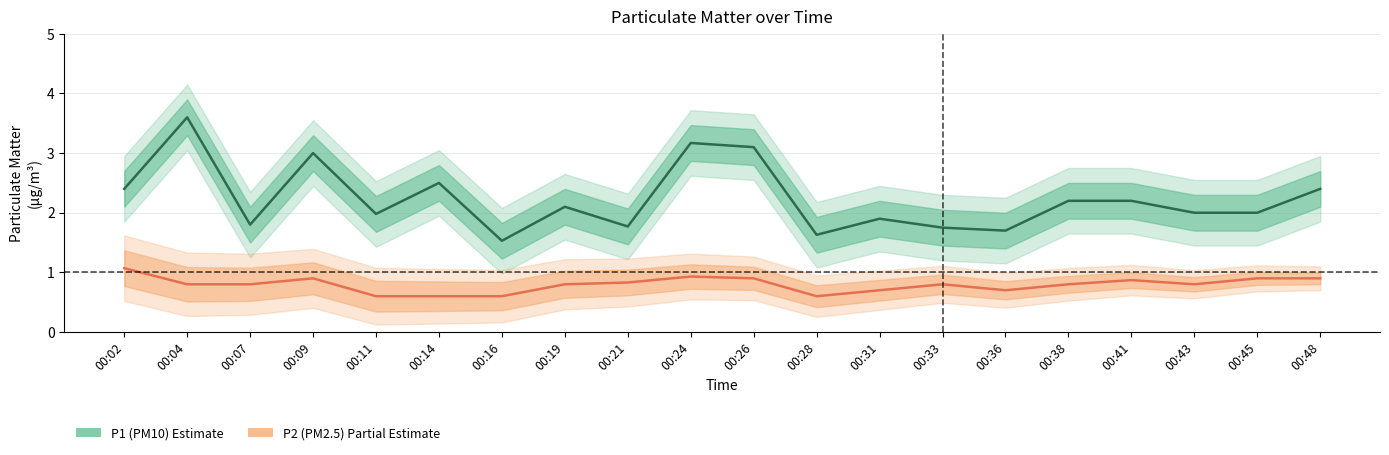

What is the total value across all series at 00:19?

2.9